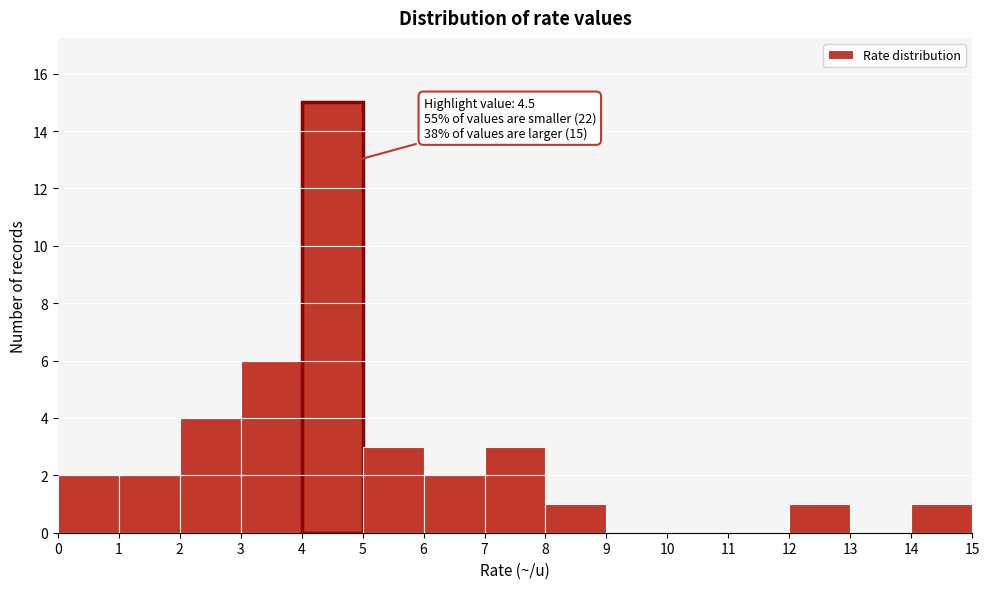

Which range on the x-axis has the tallest bar?

4 to 5